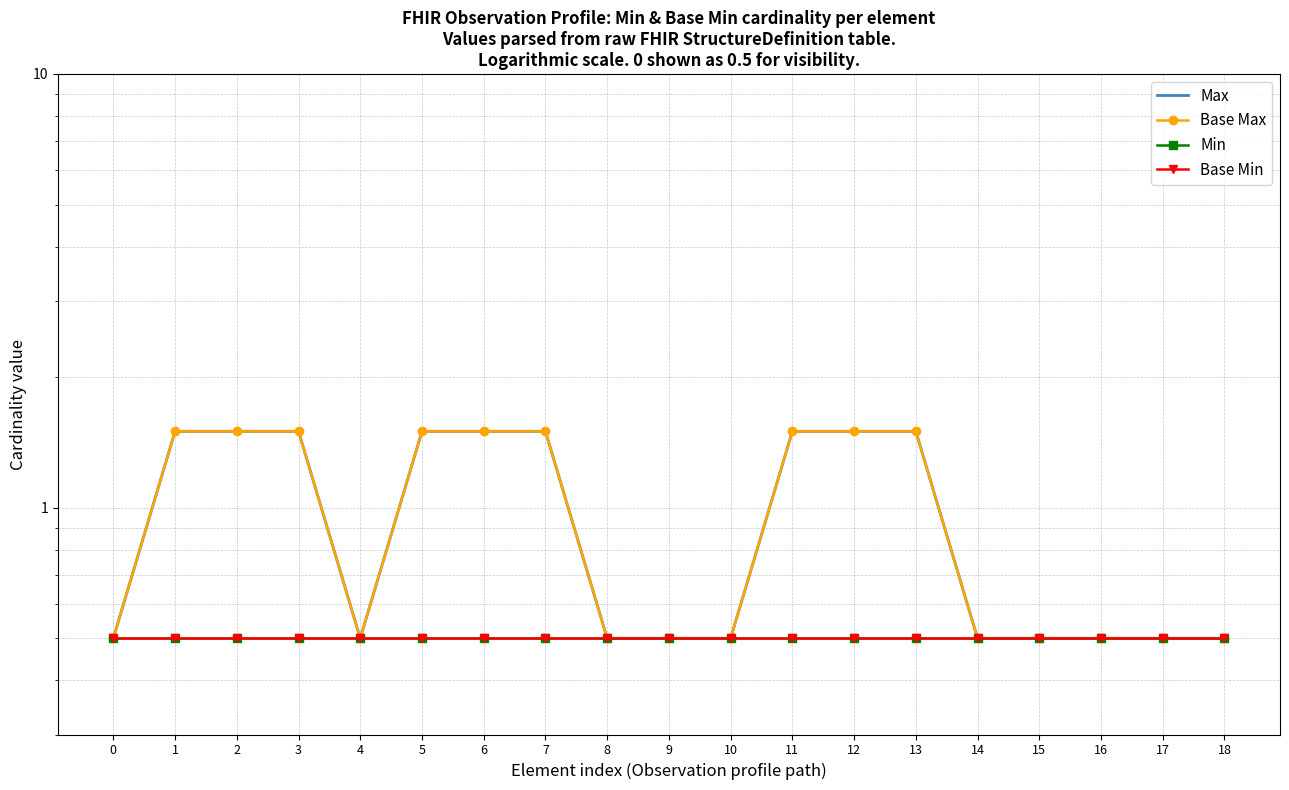

Rank the series by their maximum value, from lowest to highest.

Min, Base Min, Max, Base Max